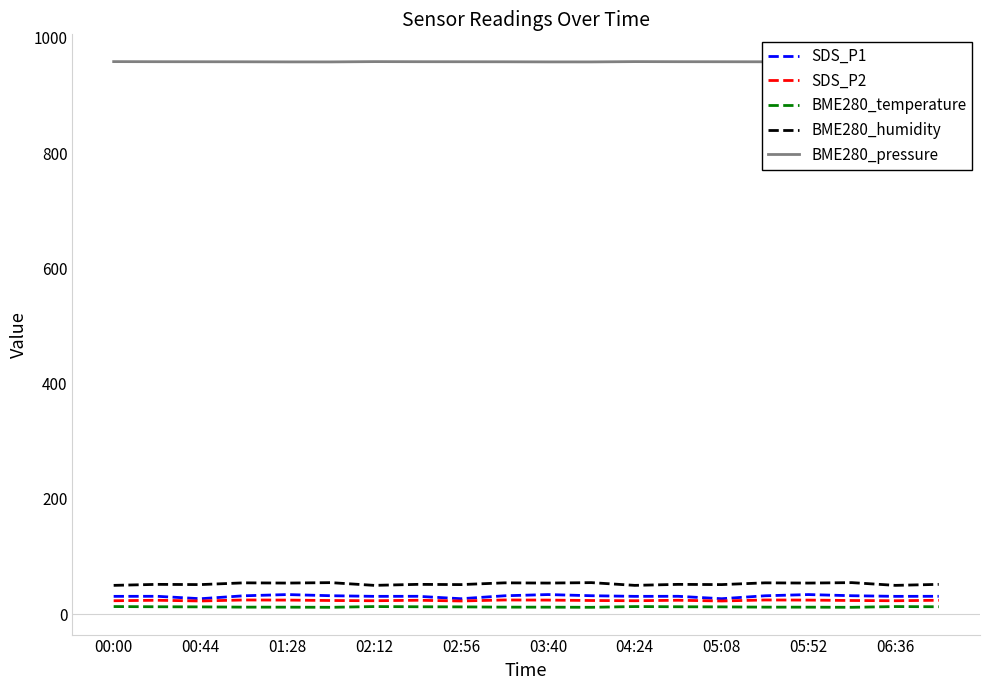

How many interior local peaks does the SDS_P1 series have?

6